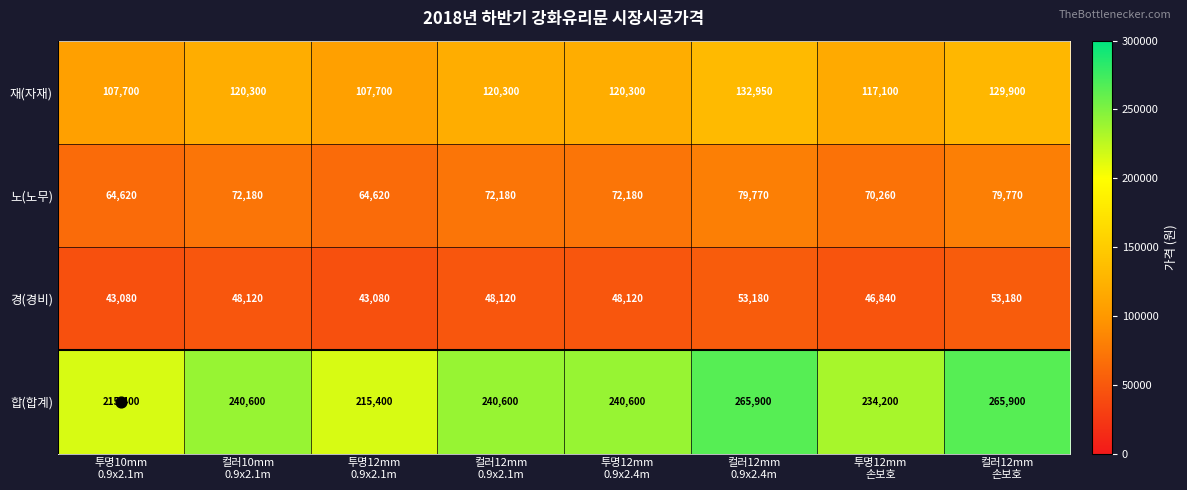

What is the maximum value shown in the chart?

265900